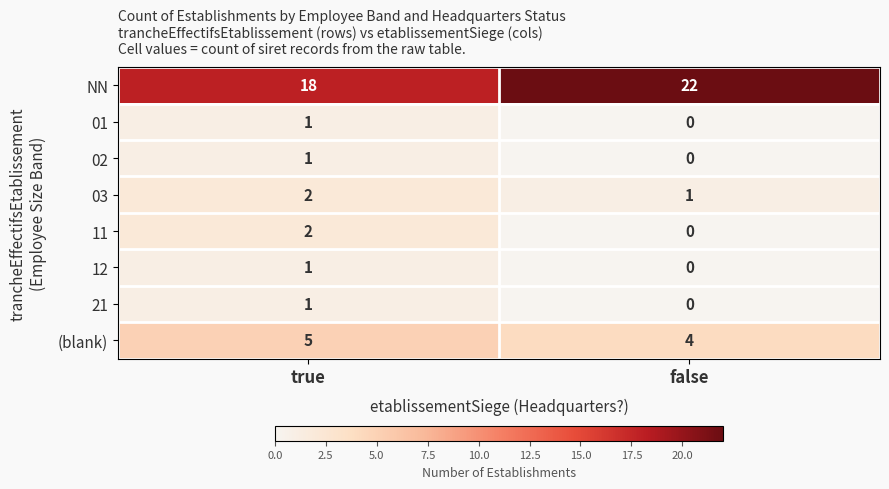

Reading left to right, list all the values displayed in this chart.

NN: true=18	false=22
01: true=1	false=0
02: true=1	false=0
03: true=2	false=1
11: true=2	false=0
12: true=1	false=0
21: true=1	false=0
(blank): true=5	false=4